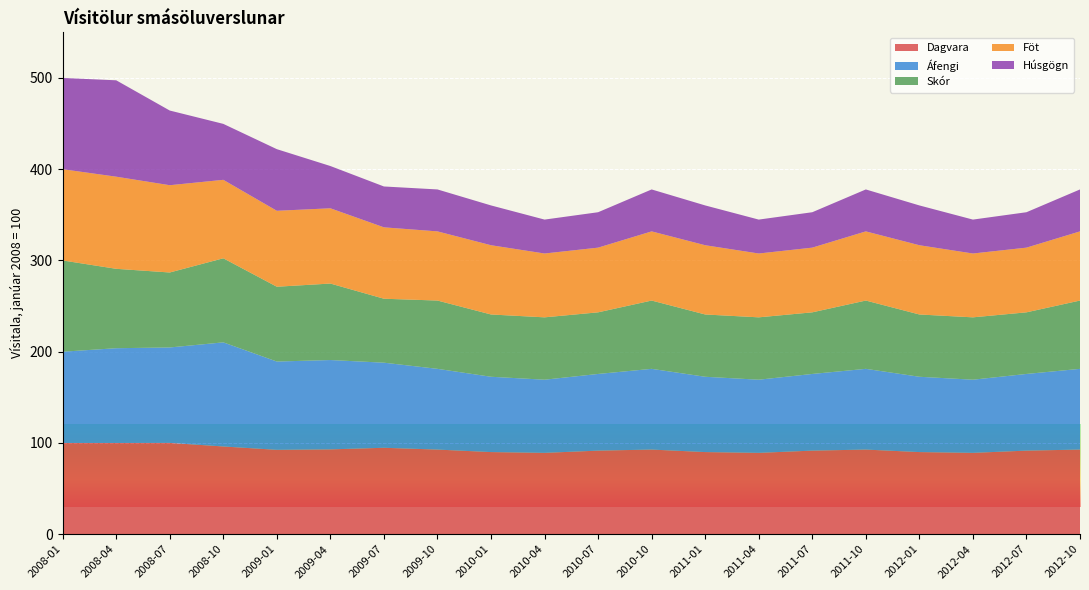

Reading left to right, extract all data points from this chart.

Dagvara: 2008-01=100.0	2008-04=100.0	2008-07=100.1	2008-10=96.2	2009-01=92.5	2009-04=93.0	2009-07=94.7	2009-10=92.8	2010-01=90.0	2010-04=89.2	2010-07=91.6	2010-10=92.8	2011-01=90.0	2011-04=89.2	2011-07=91.6	2011-10=92.8	2012-01=90.0	2012-04=89.2	2012-07=91.6	2012-10=92.8
Áfengi: 2008-01=100.0	2008-04=103.8	2008-07=104.6	2008-10=114.1	2009-01=96.8	2009-04=97.9	2009-07=93.3	2009-10=88.5	2010-01=82.5	2010-04=80.2	2010-07=84.0	2010-10=88.5	2011-01=82.5	2011-04=80.2	2011-07=84.0	2011-10=88.5	2012-01=82.5	2012-04=80.2	2012-07=84.0	2012-10=88.5
Skór: 2008-01=100.0	2008-04=87.0	2008-07=82.2	2008-10=92.1	2009-01=82.0	2009-04=83.8	2009-07=70.1	2009-10=74.8	2010-01=68.2	2010-04=68.3	2010-07=67.5	2010-10=74.8	2011-01=68.2	2011-04=68.3	2011-07=67.5	2011-10=74.8	2012-01=68.2	2012-04=68.3	2012-07=67.5	2012-10=74.8
Föt: 2008-01=100.0	2008-04=101.0	2008-07=95.7	2008-10=86.0	2009-01=83.2	2009-04=82.5	2009-07=78.2	2009-10=75.8	2010-01=75.9	2010-04=70.0	2010-07=70.9	2010-10=75.8	2011-01=75.9	2011-04=70.0	2011-07=70.9	2011-10=75.8	2012-01=75.9	2012-04=70.0	2012-07=70.9	2012-10=75.8
Húsgögn: 2008-01=100.0	2008-04=105.6	2008-07=81.8	2008-10=61.3	2009-01=67.5	2009-04=46.3	2009-07=44.8	2009-10=46.0	2010-01=43.6	2010-04=37.2	2010-07=38.8	2010-10=46.0	2011-01=43.6	2011-04=37.2	2011-07=38.8	2011-10=46.0	2012-01=43.6	2012-04=37.2	2012-07=38.8	2012-10=46.0